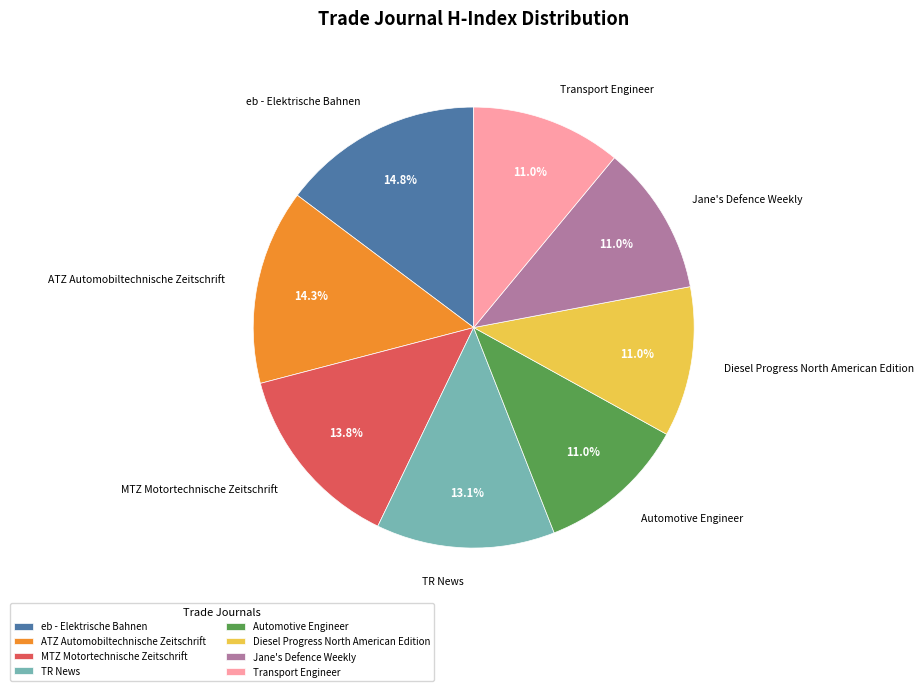

Does ATZ Automobiltechnische Zeitschrift represent more than half of the total?

No